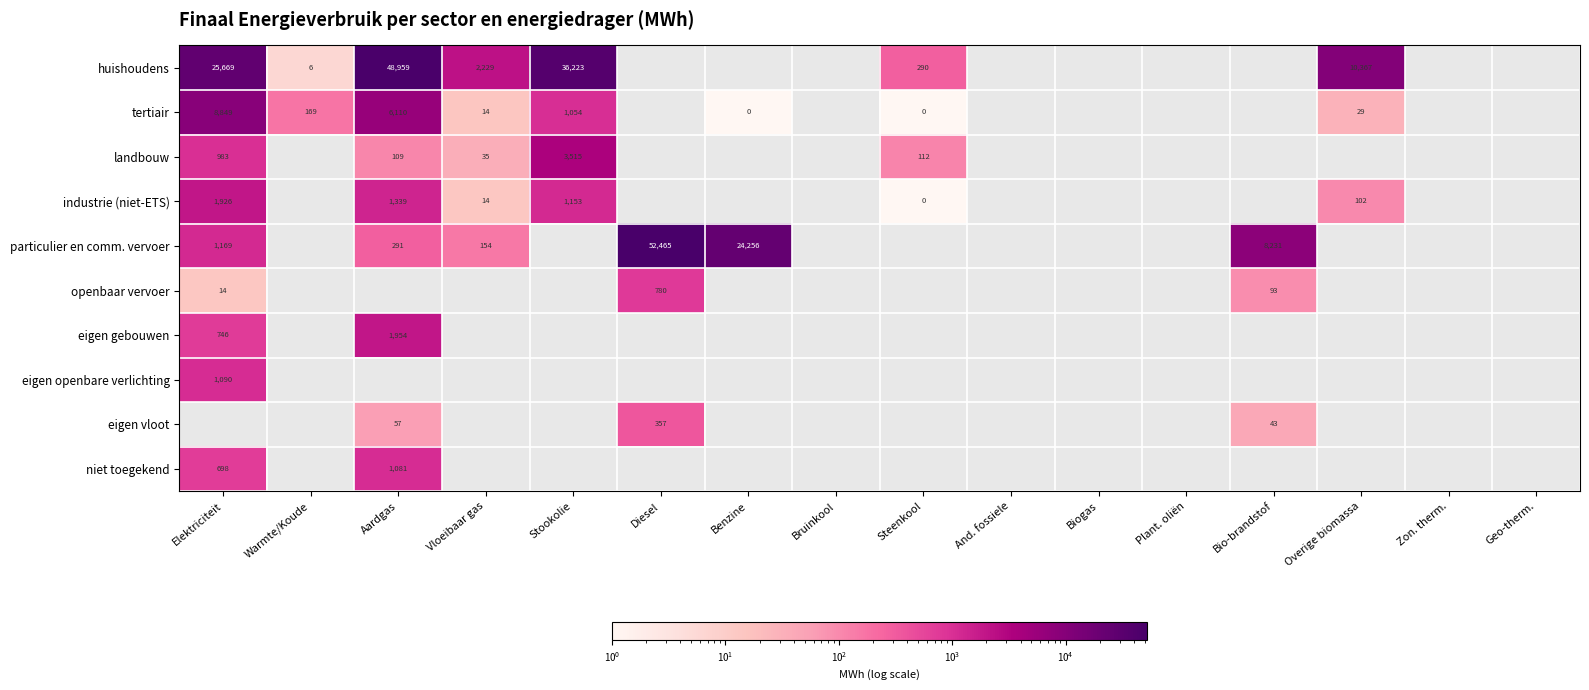

Which category has the lowest value in the industrie (niet-ETS) series?

Steenkool